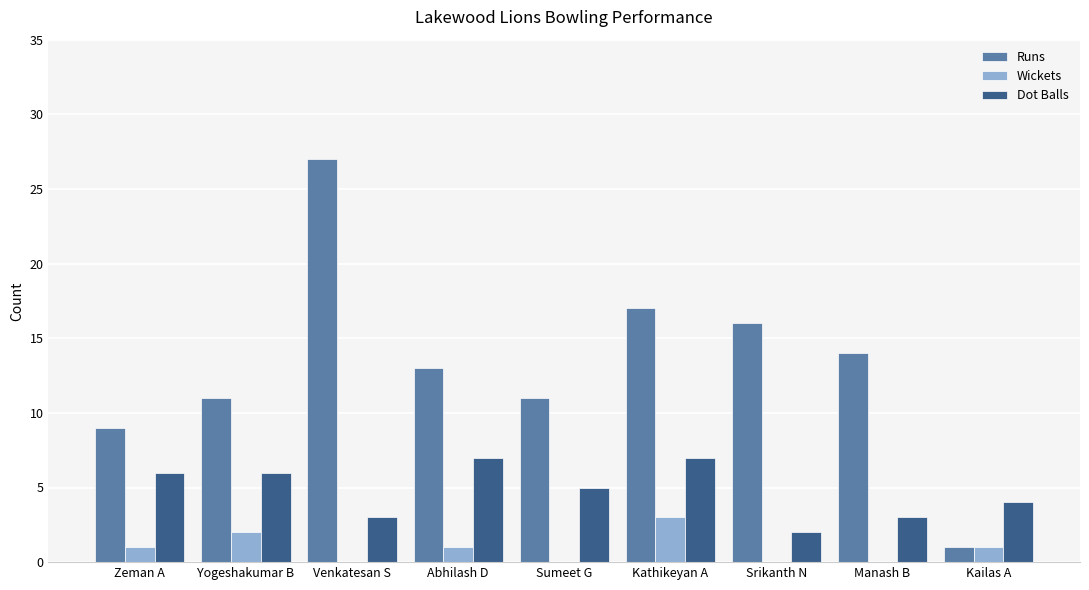

Reading left to right, what are all the values shown in this chart?

Runs: Zeman A=9	Yogeshakumar B=11	Venkatesan S=27	Abhilash D=13	Sumeet G=11	Kathikeyan A=17	Srikanth N=16	Manash B=14	Kailas A=1
Wickets: Zeman A=1	Yogeshakumar B=2	Venkatesan S=0	Abhilash D=1	Sumeet G=0	Kathikeyan A=3	Srikanth N=0	Manash B=0	Kailas A=1
Dot Balls: Zeman A=6	Yogeshakumar B=6	Venkatesan S=3	Abhilash D=7	Sumeet G=5	Kathikeyan A=7	Srikanth N=2	Manash B=3	Kailas A=4